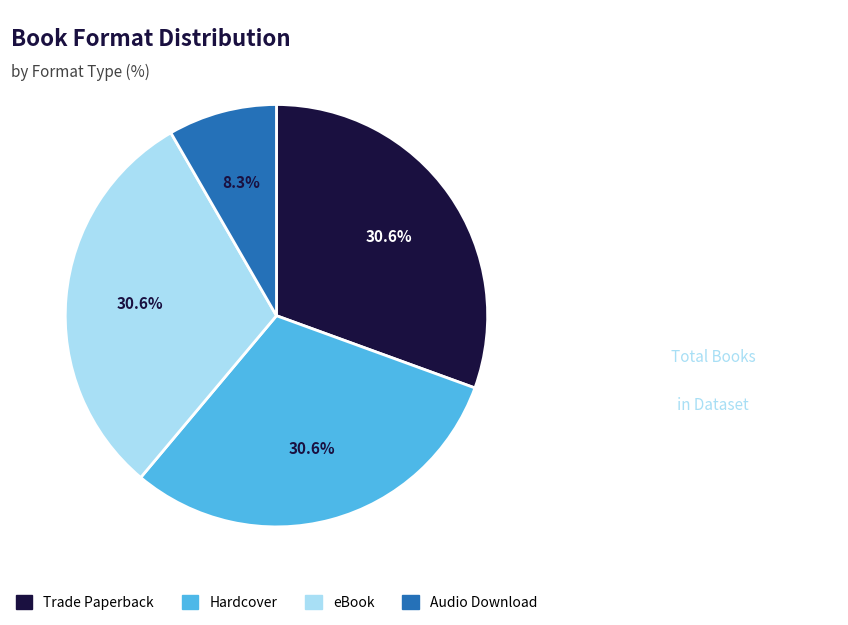

To the nearest percent, what is the difference between the Audio Download and eBook slice percentages?

22%